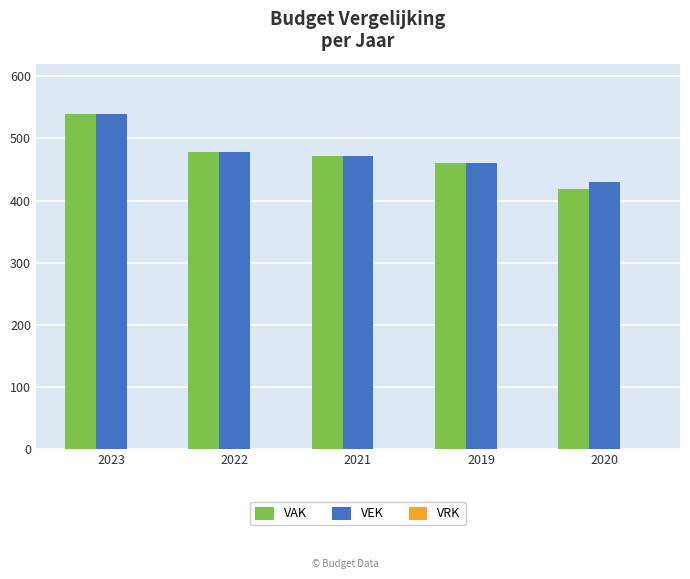

Is it true that VAK equals 217 at 2021?

False